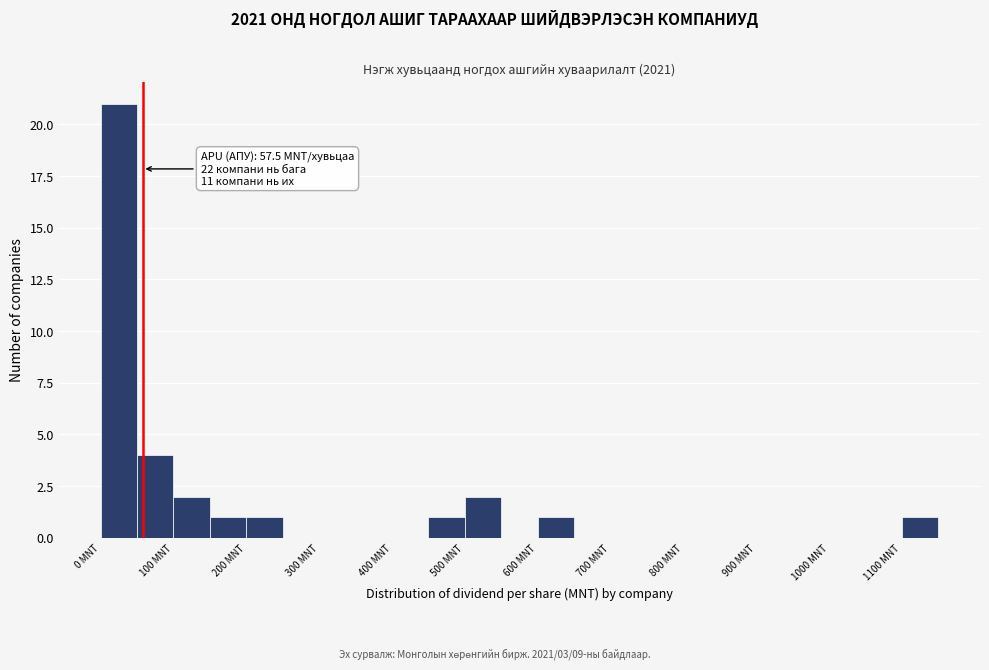

Over which range of the x-axis is the bar tallest?

0 to 50